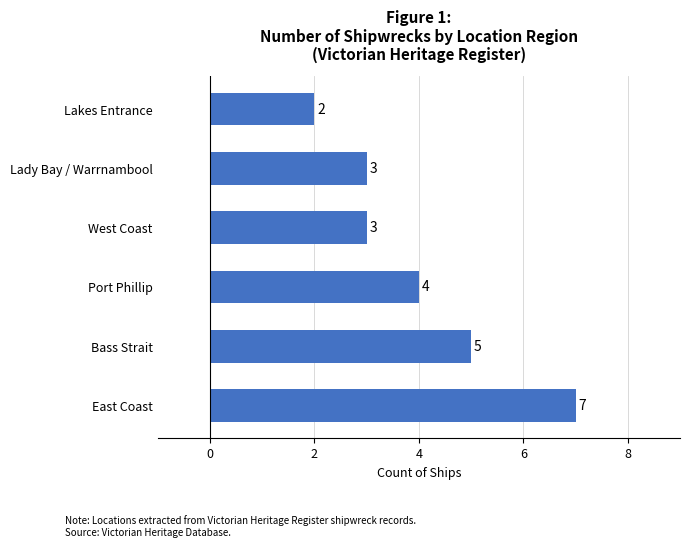

What is the difference between the maximum and second lowest values?

4